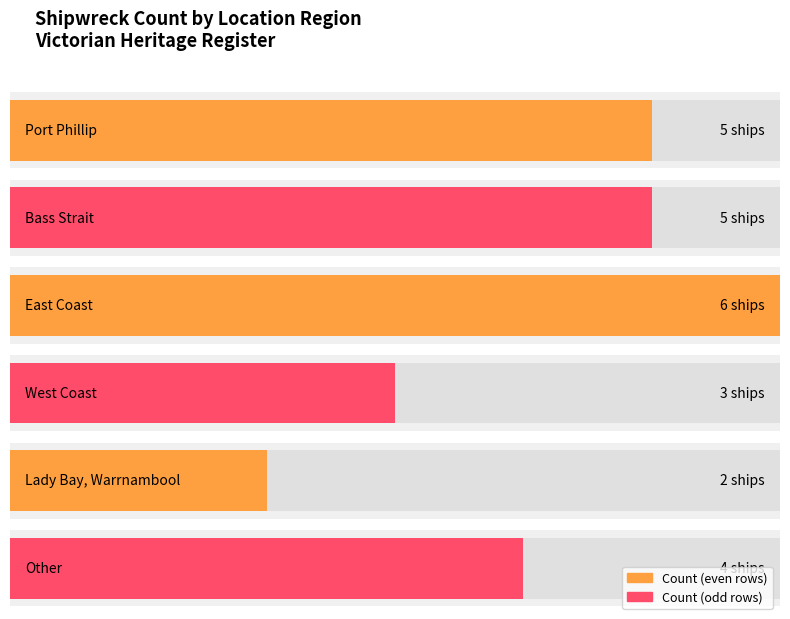

How many data points are less than 5?

3